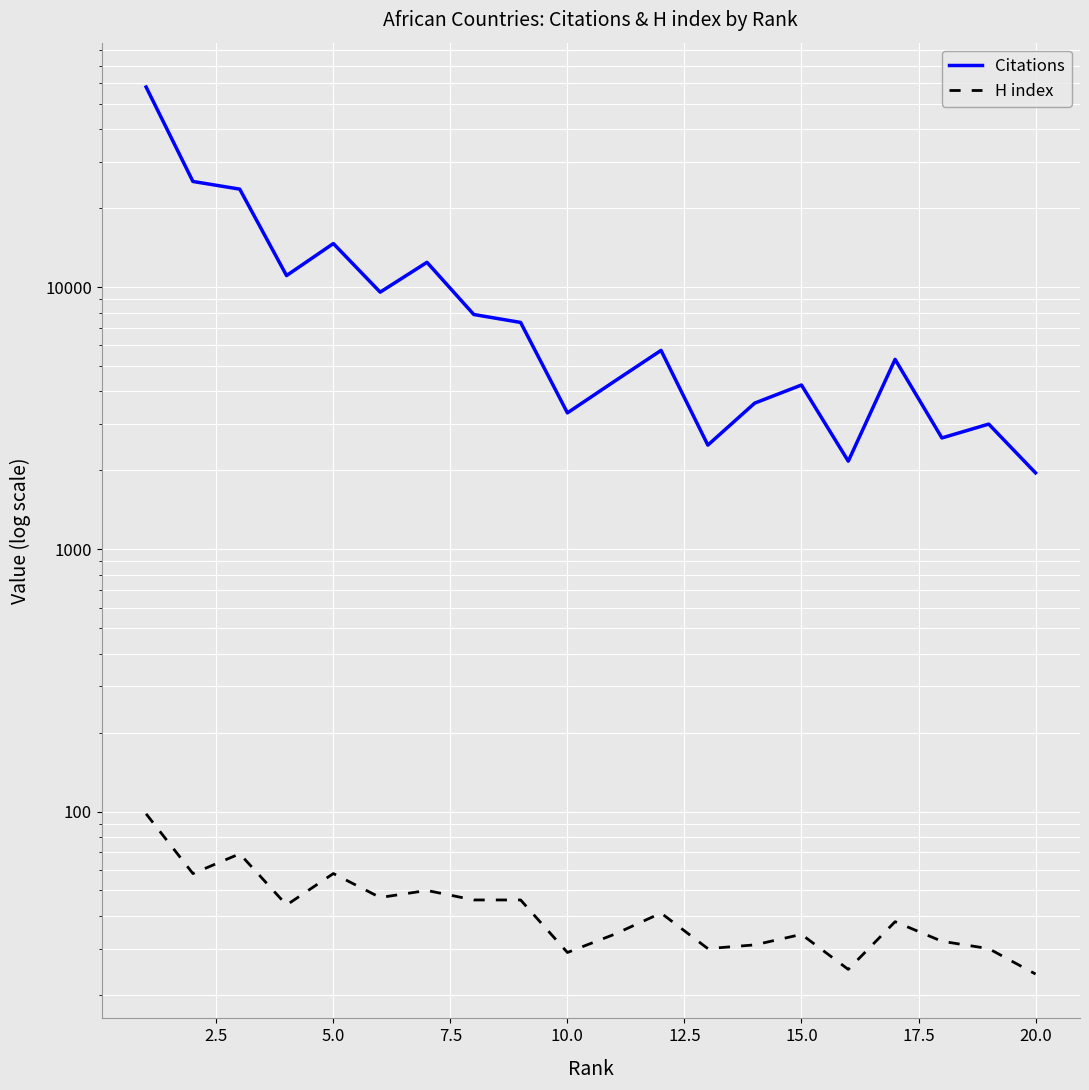

At how many categories does at least one series exceed 15353?

3